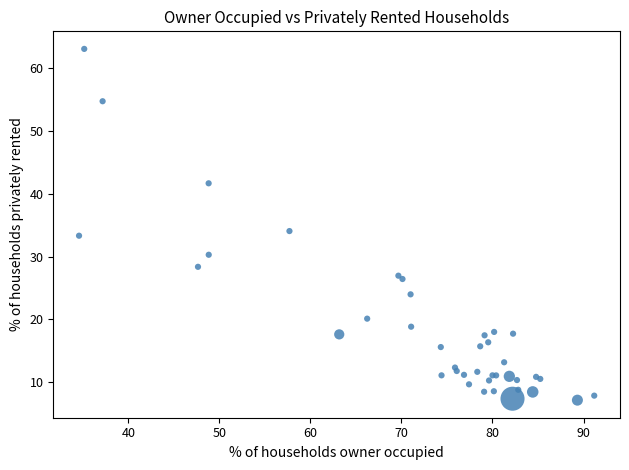

What Y value in the scatter plot is closest to 35?

34.1